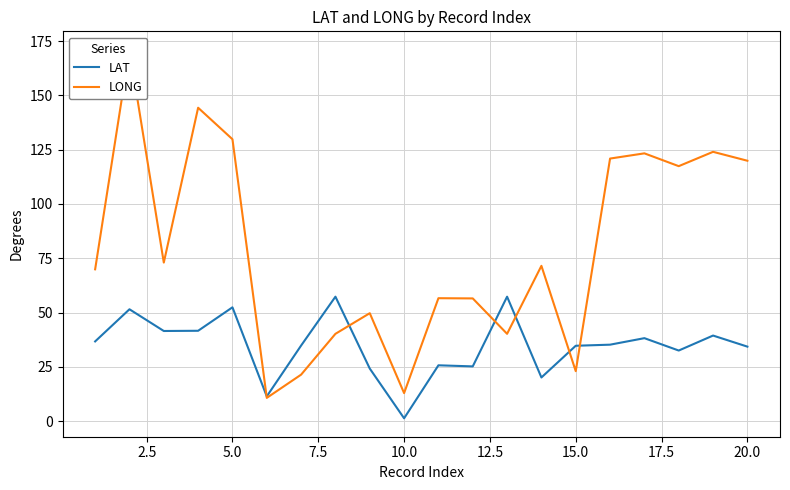

The value of LAT at 15.0 is 62.4. True or false?

False